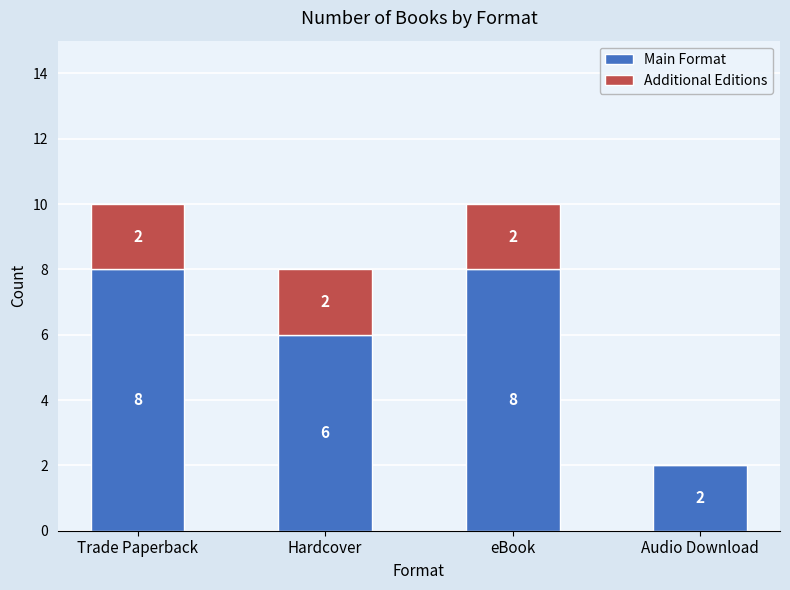

How many data points does each series have?

4